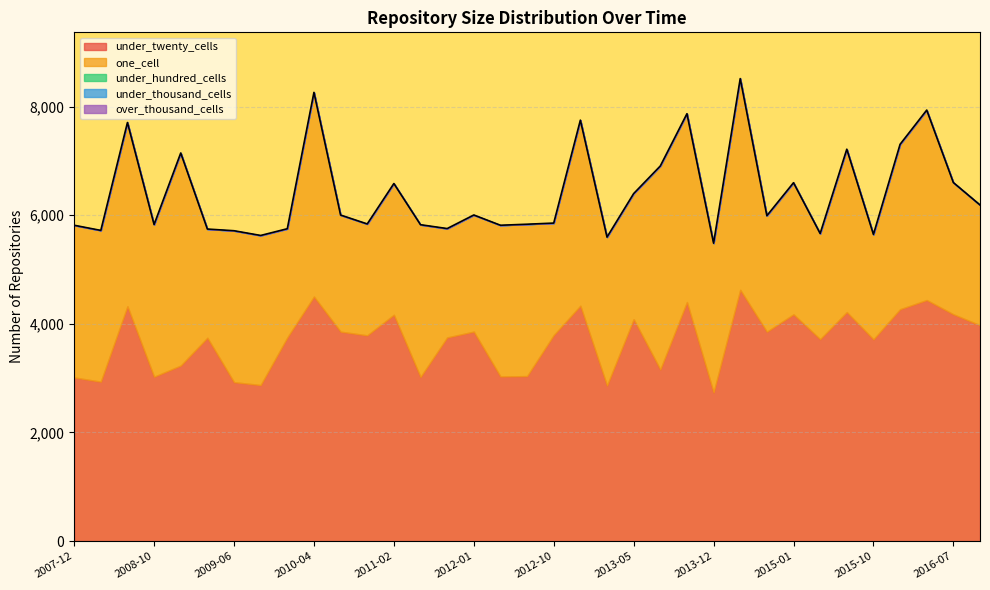

Which label corresponds to the largest value in the chart?

2014-03-28